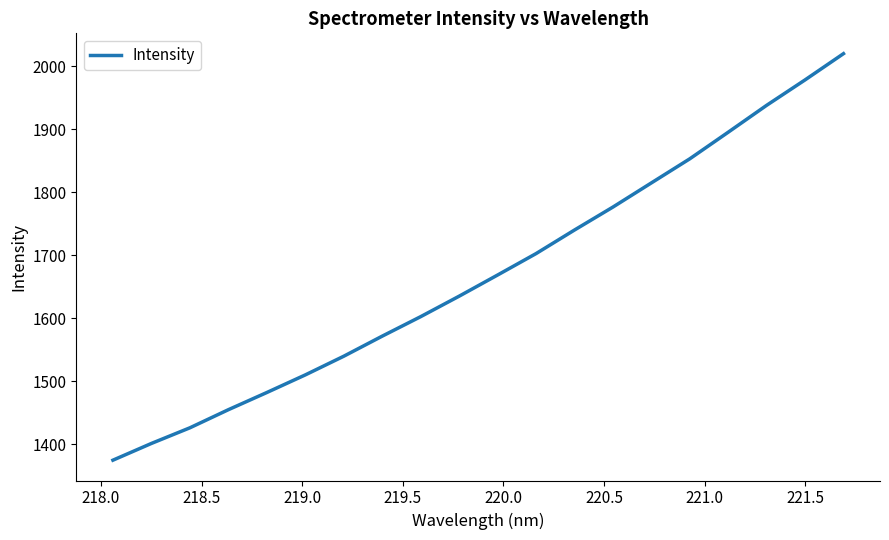

What is the maximum value shown in the chart?

2020.4